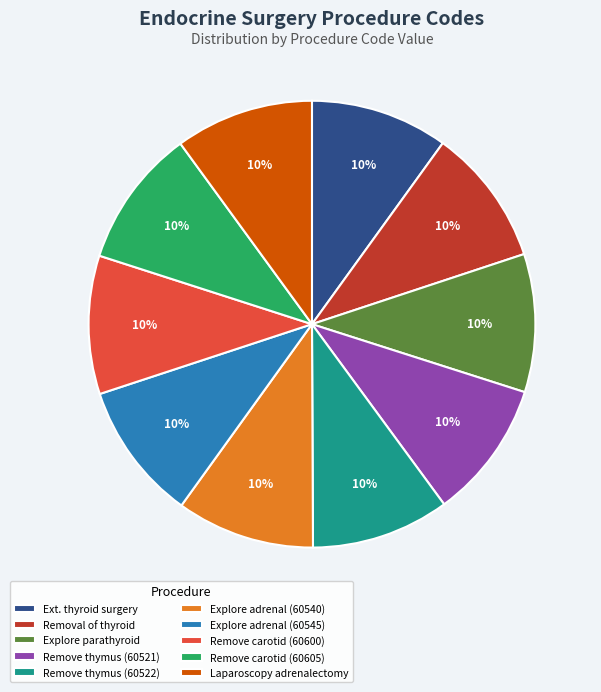

Does Remove thymus (60521) account for over 50% of the chart?

No